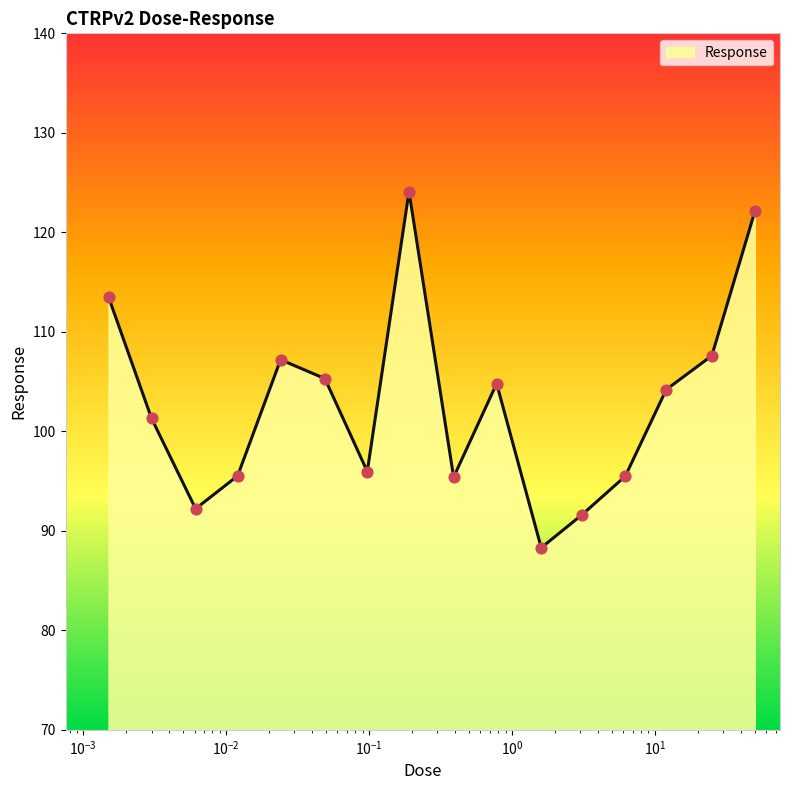

What is the difference between the maximum and minimum values?

35.8